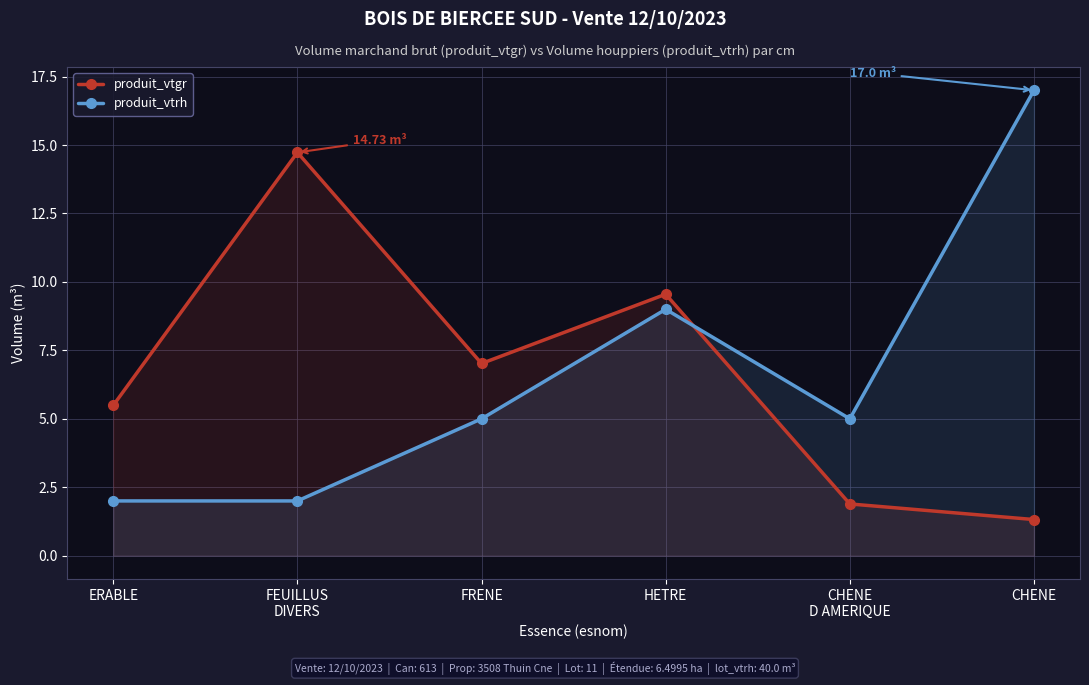

Which series has the largest total across all categories?

produit_vtgr